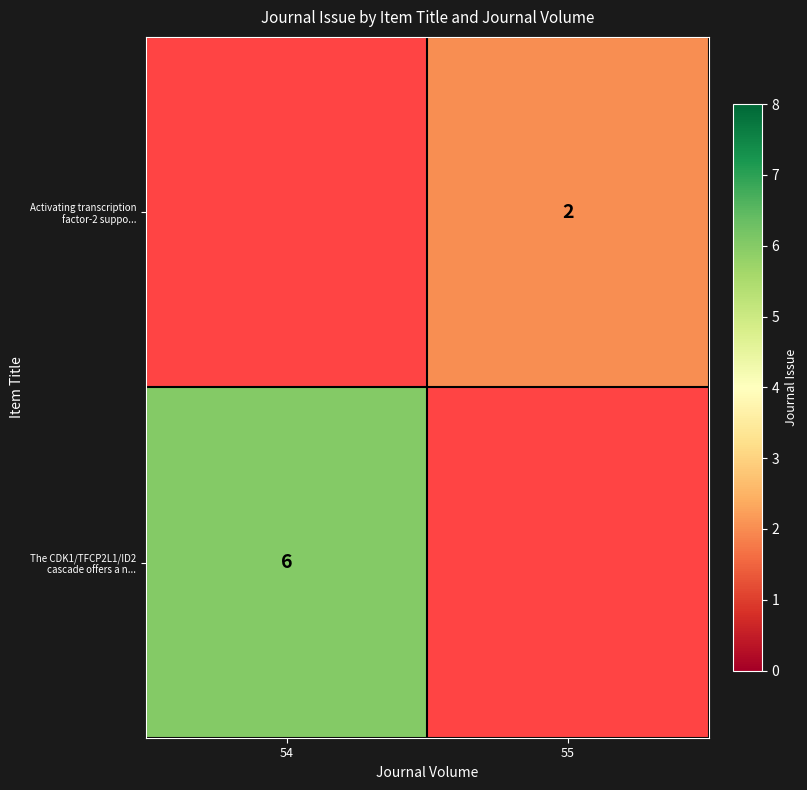

Is the value of Activating transcription factor-2 suppo... at 55 greater than the value of The CDK1/TFCP2L1/ID2 cascade offers a n... at 54?

No